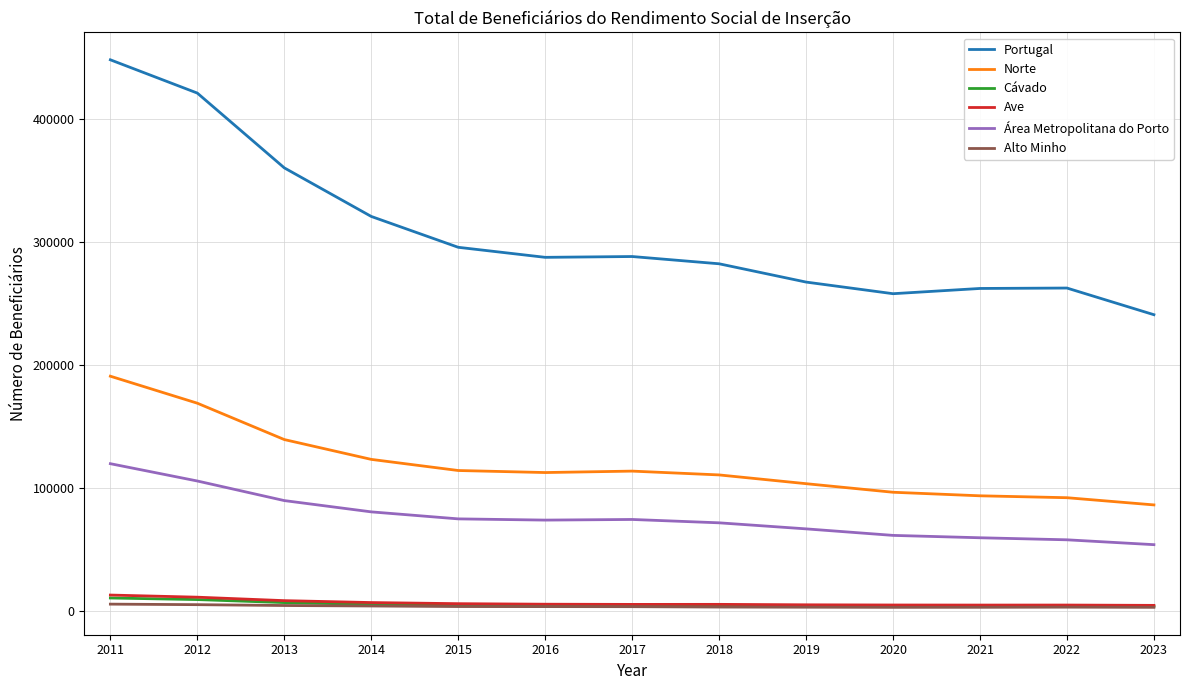

At which category is the sum across all series the highest?

2011